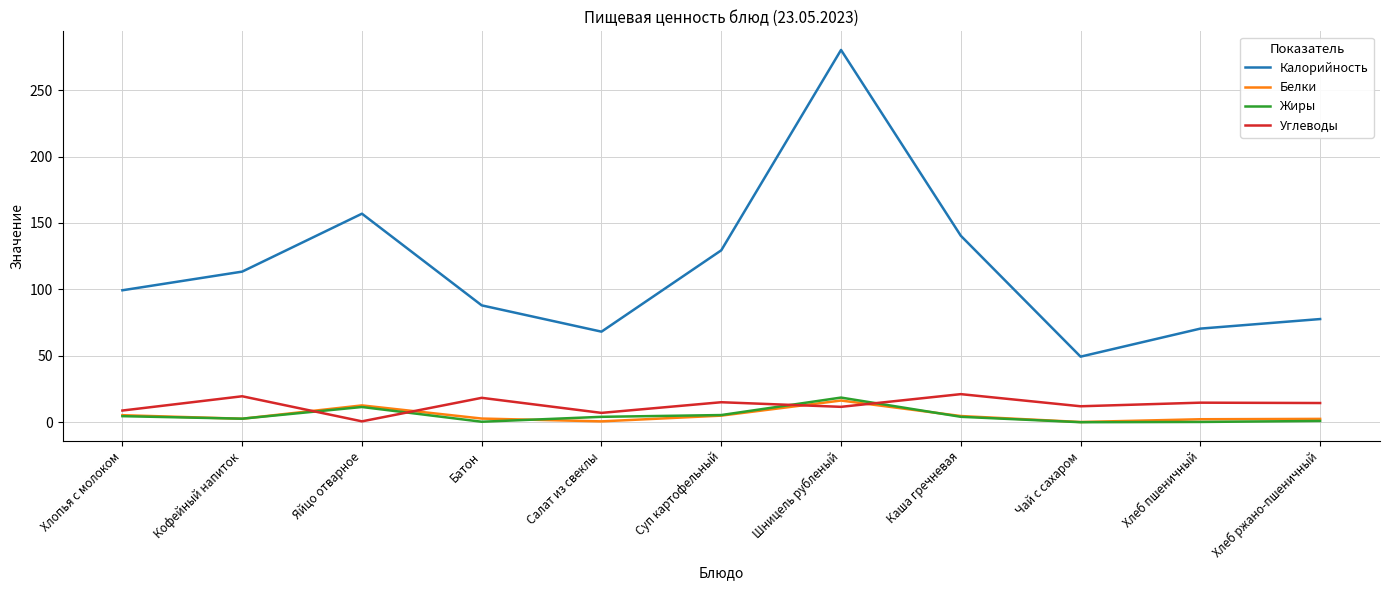

What is the maximum value shown in the chart?

280.3